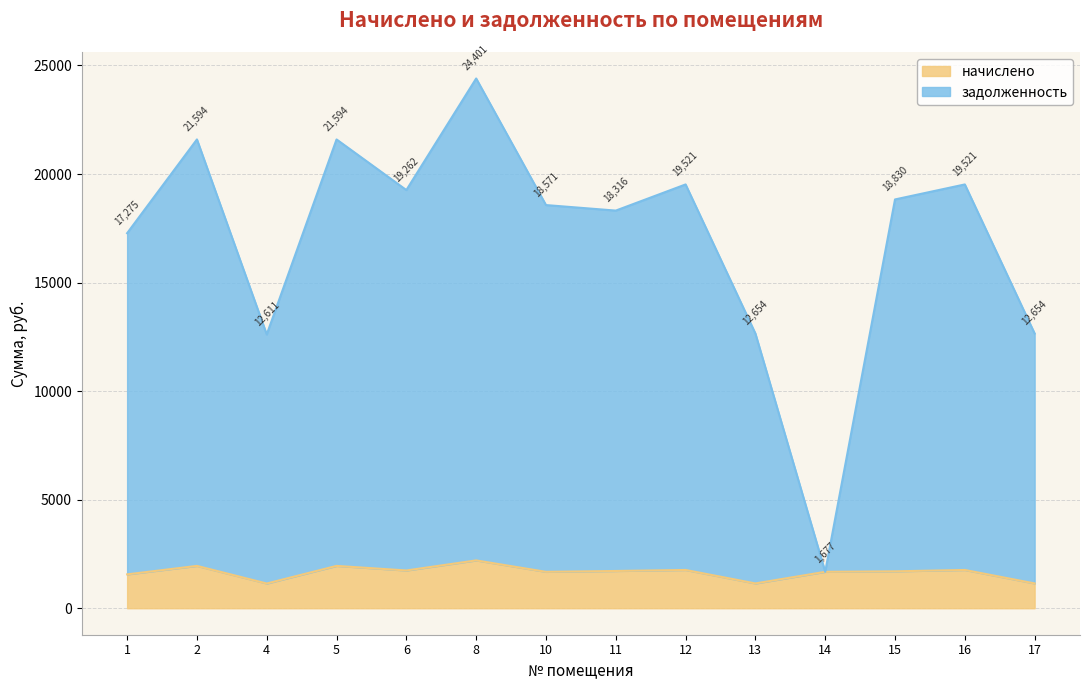

What is the average value of the задолженность series?

17034.4